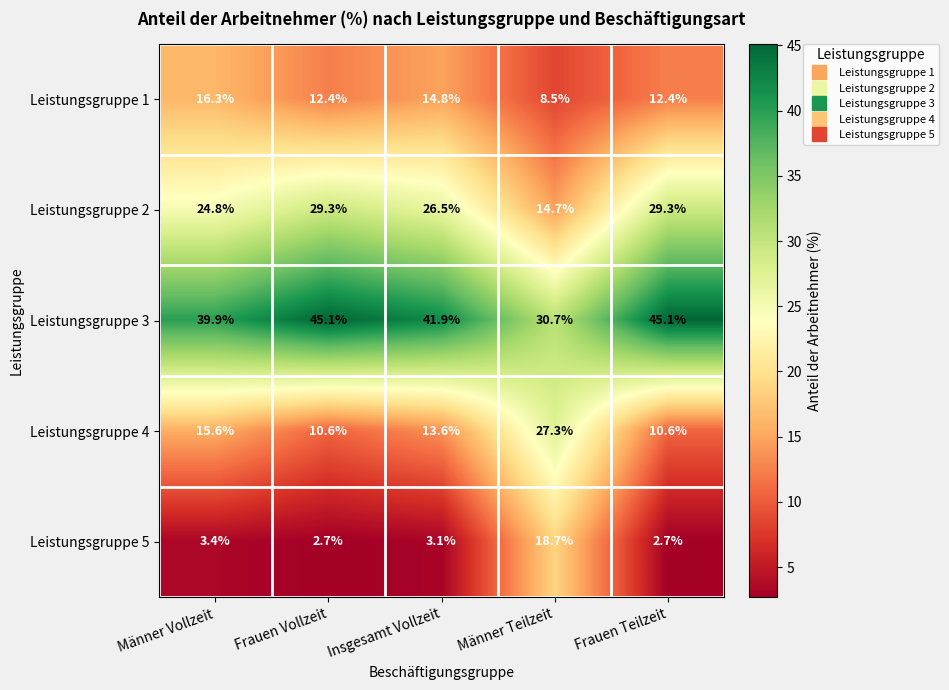

At which label is Leistungsgruppe 2 closest to 22?

Männer Vollzeit